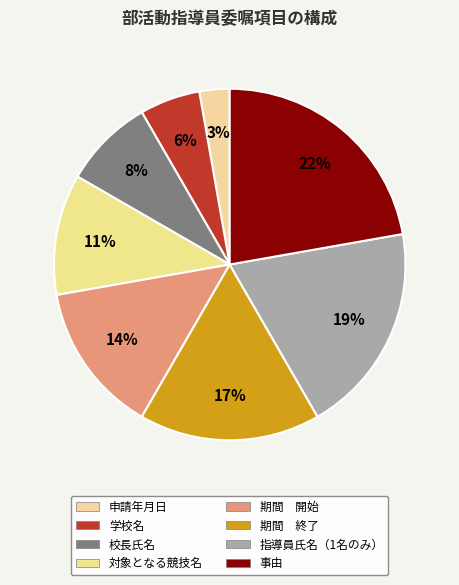

Which category has the smallest portion of the pie?

申請年月日